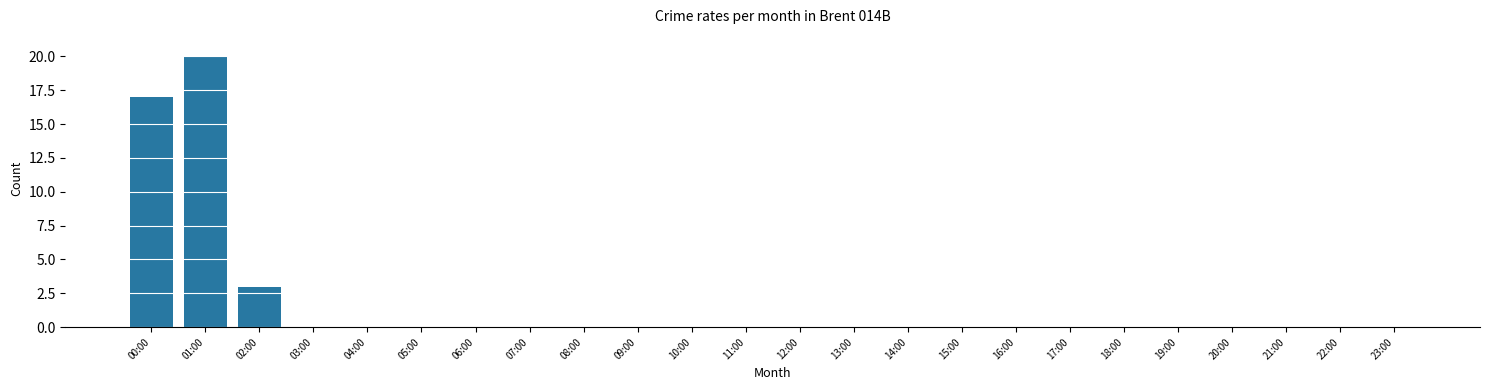

Reading left to right, transcribe all the data shown in this chart.

00:00=17	01:00=20	02:00=3	03:00=0	04:00=0	05:00=0	06:00=0	07:00=0	08:00=0	09:00=0	10:00=0	11:00=0	12:00=0	13:00=0	14:00=0	15:00=0	16:00=0	17:00=0	18:00=0	19:00=0	20:00=0	21:00=0	22:00=0	23:00=0